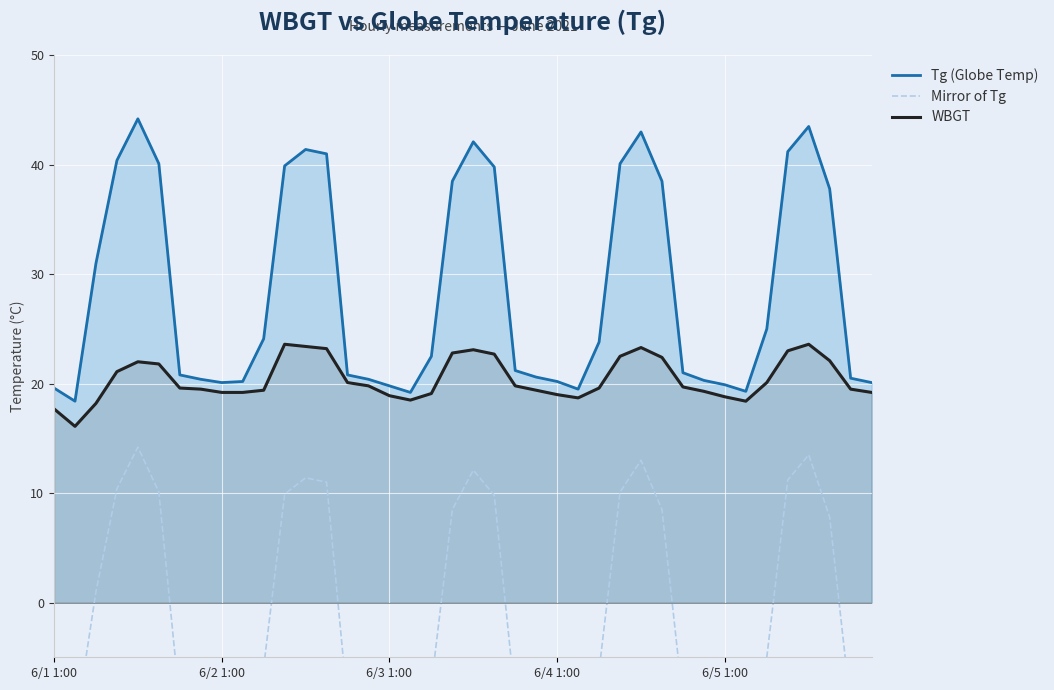

What is the sum of all WBGT values?

817.4